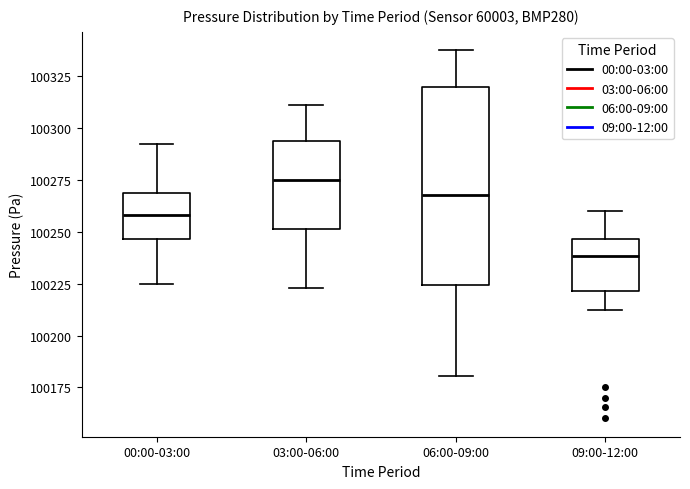

Reading left to right, transcribe this box plot: for each box, give where its median line is, the range the box spans, and where its two whiskers end, as read against the y-axis. The values are not printed on the chart, so give them approximately, as read against the axis.

00:00-03:00: median 100260, box 100245 to 100270, whiskers 100225 to 100290
03:00-06:00: median 100275, box 100250 to 100295, whiskers 100225 to 100310
06:00-09:00: median 100270, box 100225 to 100320, whiskers 100180 to 100335
09:00-12:00: median 100240, box 100220 to 100245, whiskers 100215 to 100260